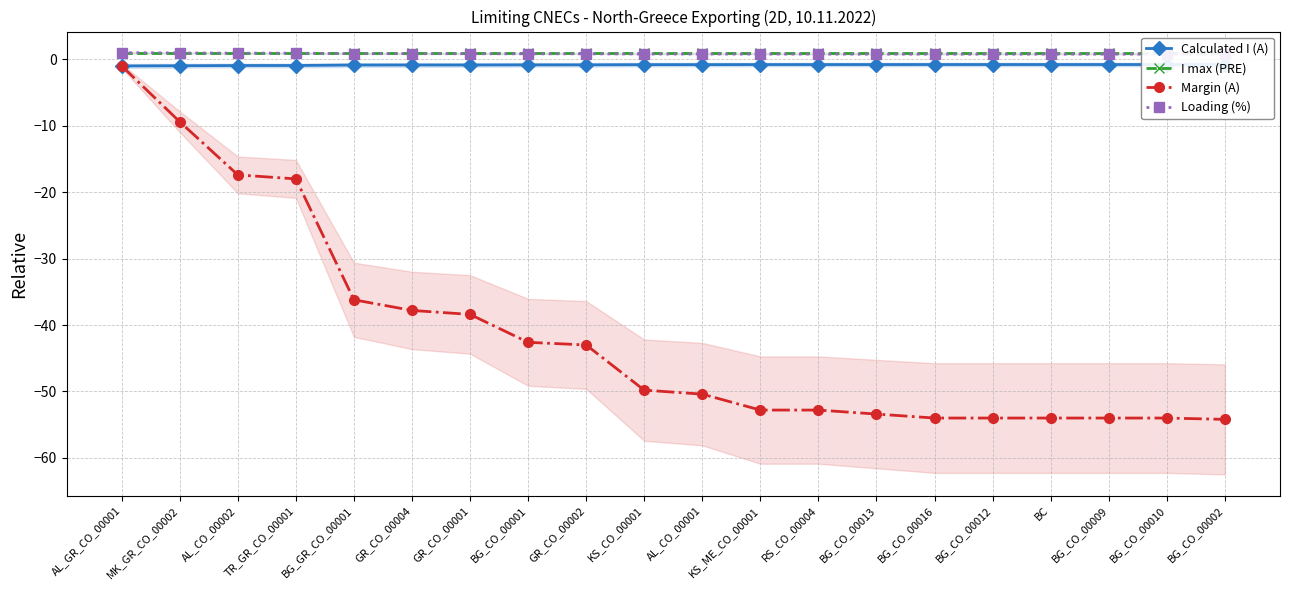

True or false: Loading (%) has more than 0 interior local peaks.

False